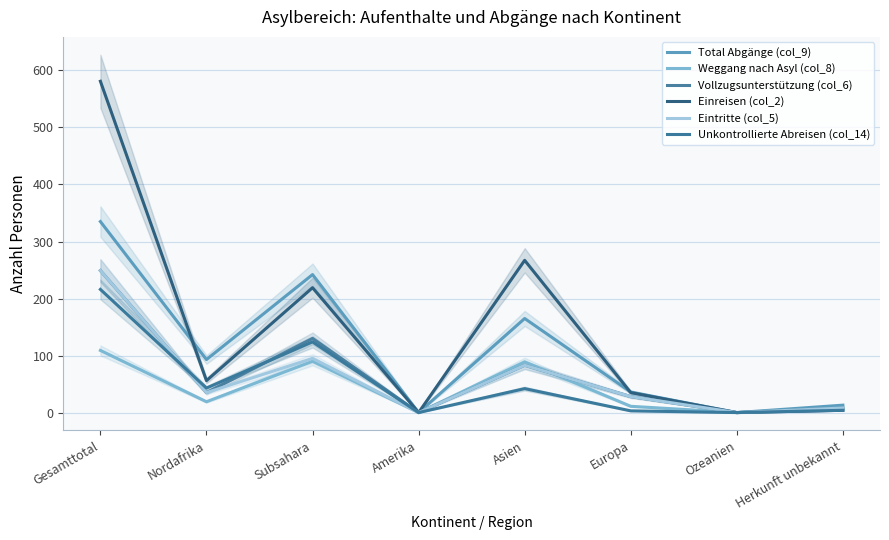

The Eintritte (col_5) series shows 54 at Nordafrika. True or false?

False